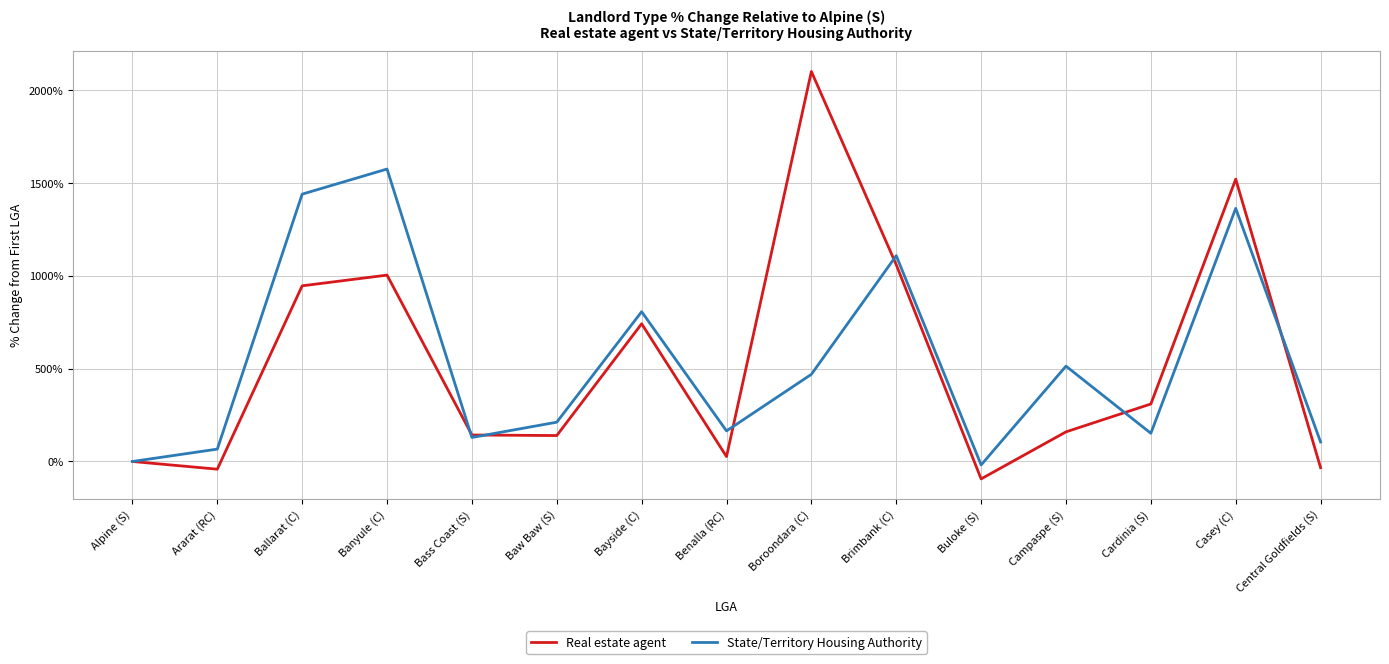

What is the sum of the Real estate agent values at Benalla (RC) and Campaspe (S)?

185.9